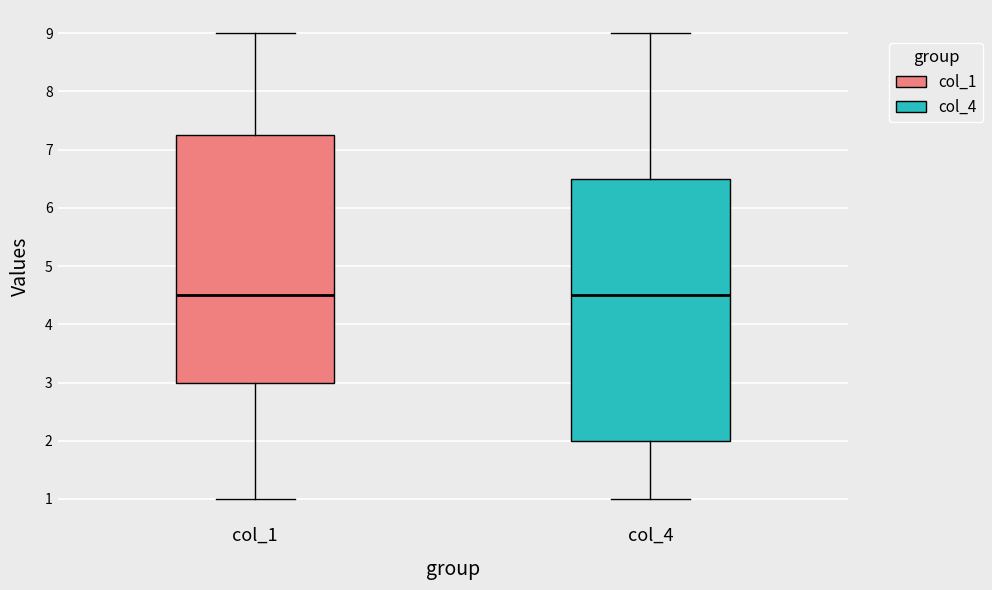

Where does the upper whisker of the box for col_1 end on the y-axis? The values are not printed on the chart, so give them approximately, as read against the axis.

9.0